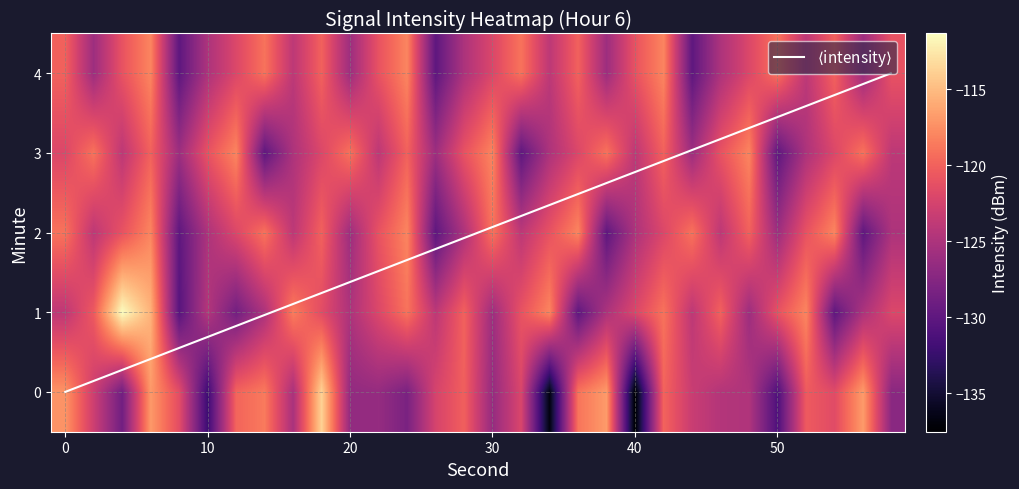

How many data points does each series have?

30